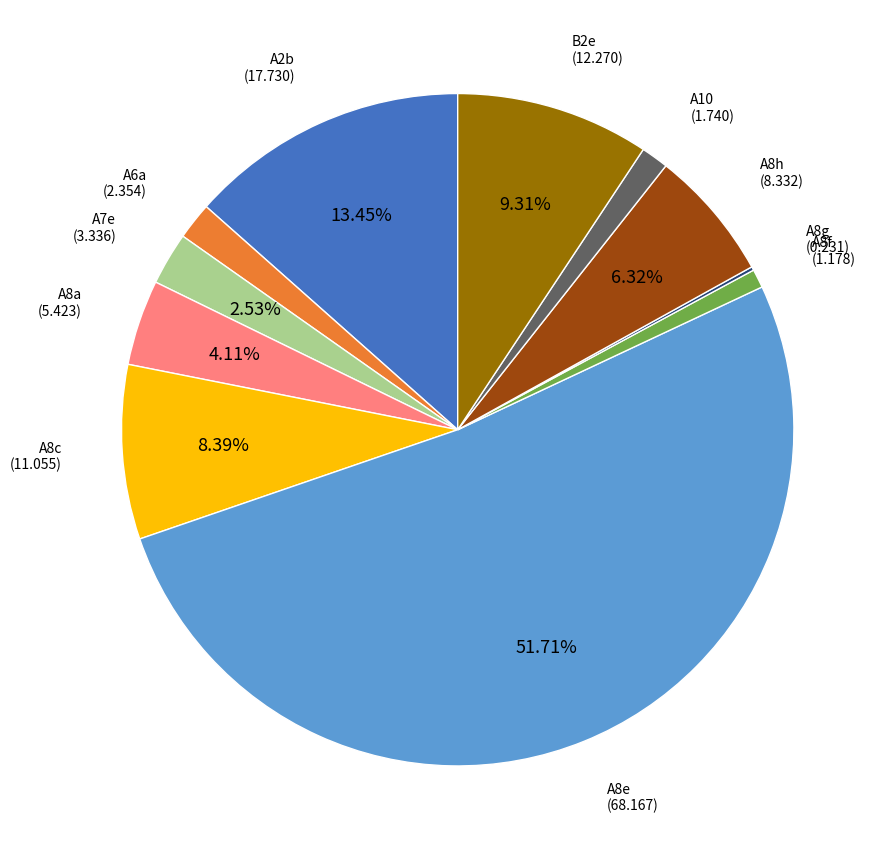

Does any single category account for the majority?

Yes